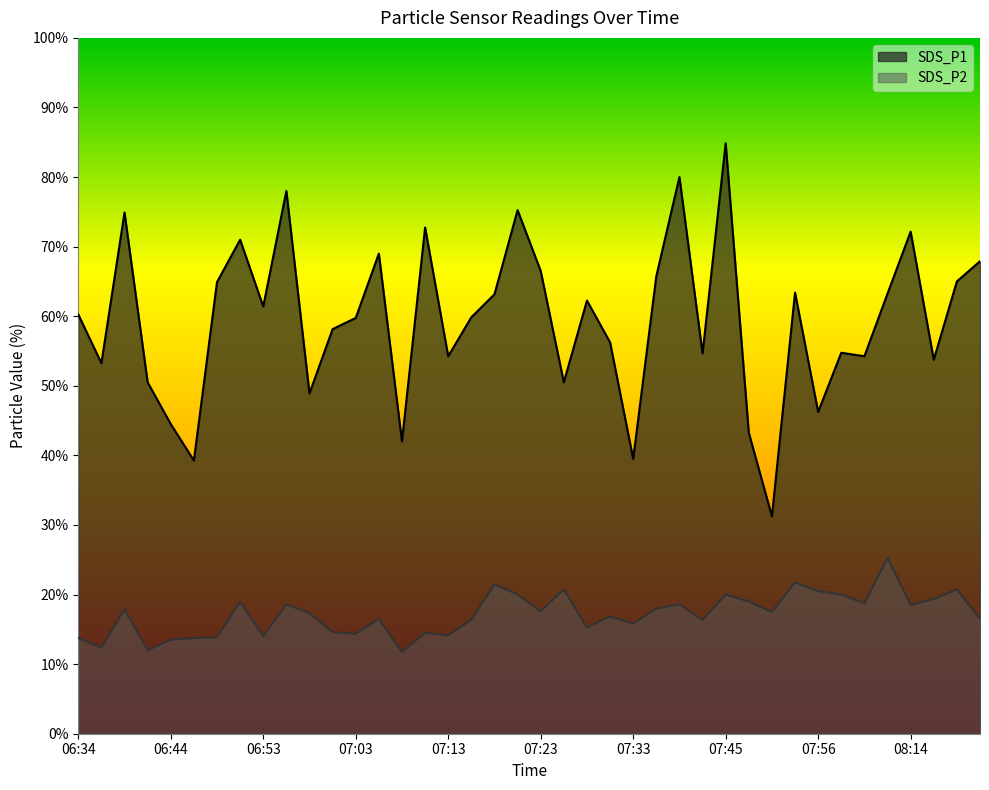

What are all the series names shown in the legend?

SDS_P1, SDS_P2